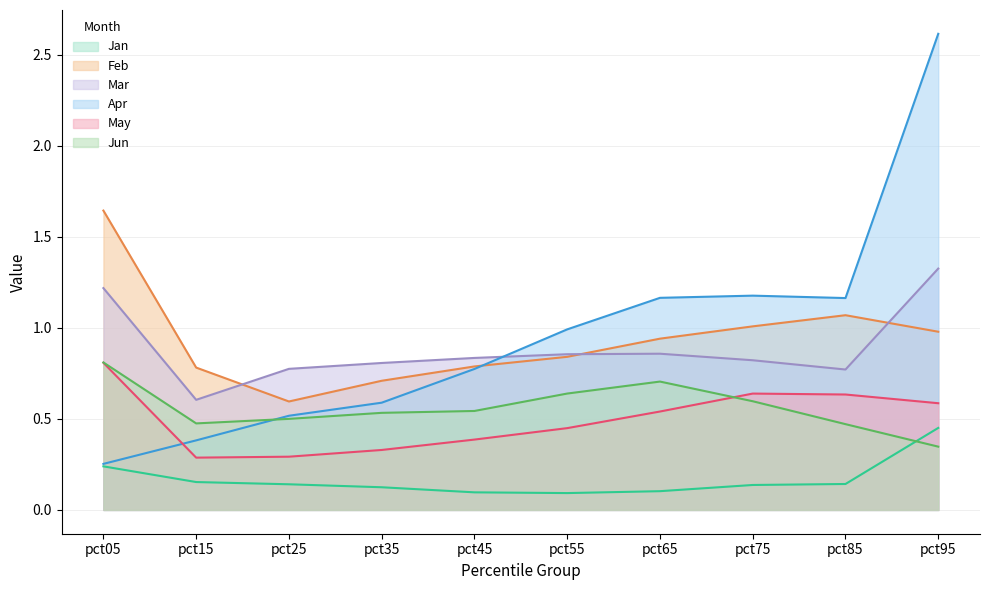

What are all the series names shown in the legend?

Jan, Feb, Mar, Apr, May, Jun